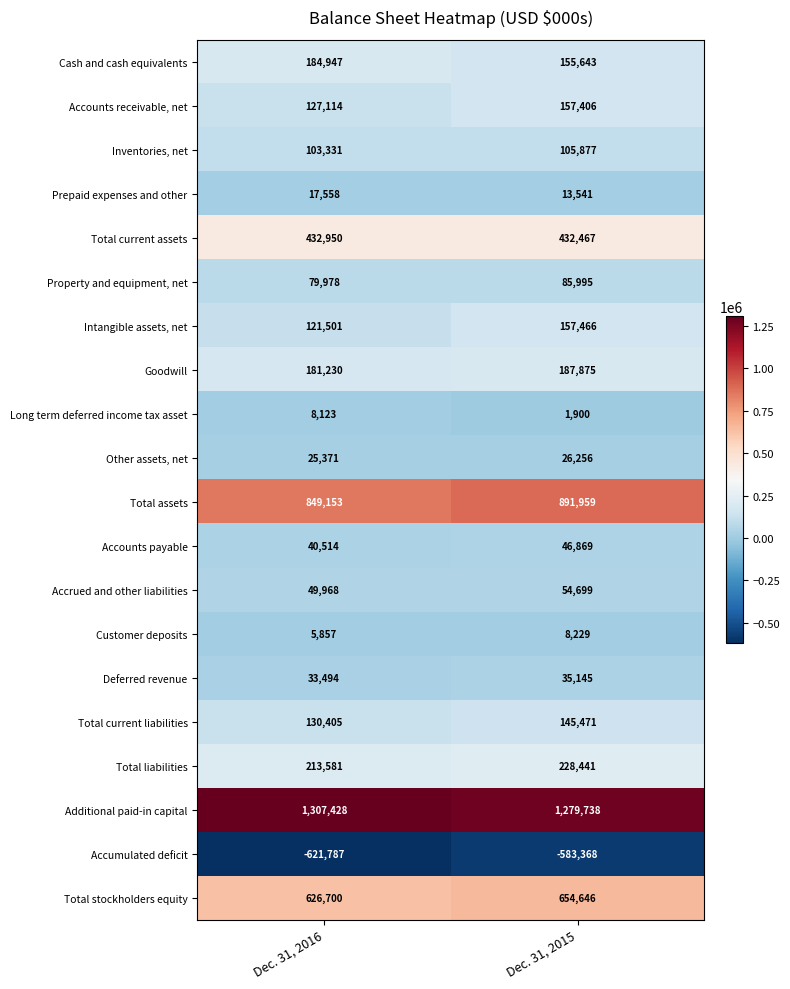

Rank the series at Dec. 31, 2015 from lowest to highest value.

Accumulated deficit, Long term deferred income tax asset, Customer deposits, Prepaid expenses and other, Other assets, net, Deferred revenue, Accounts payable, Accrued and other liabilities, Property and equipment, net, Inventories, net, Total current liabilities, Cash and cash equivalents, Accounts receivable, net, Intangible assets, net, Goodwill, Total liabilities, Total current assets, Total stockholders equity, Total assets, Additional paid-in capital